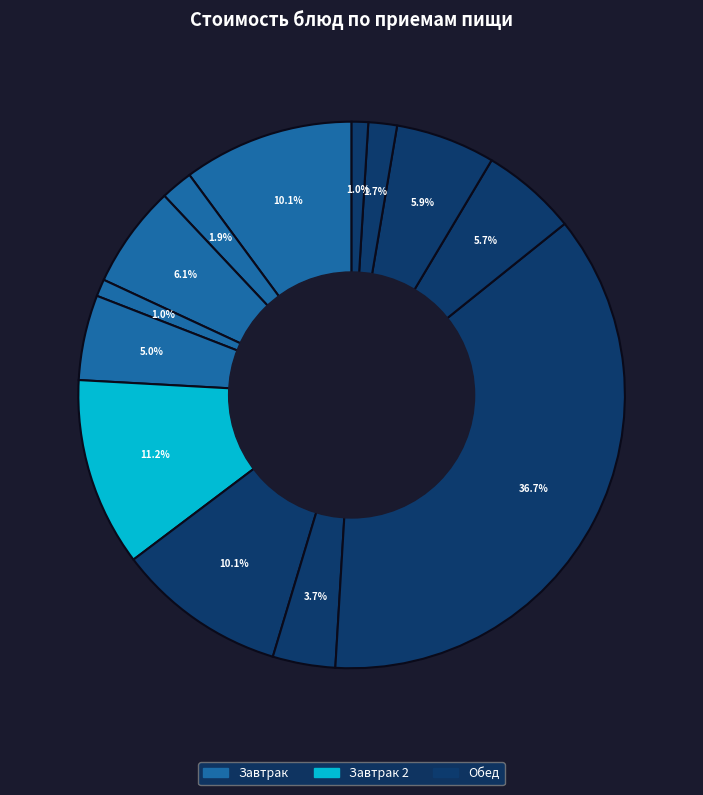

How many slices are in this pie chart?

13